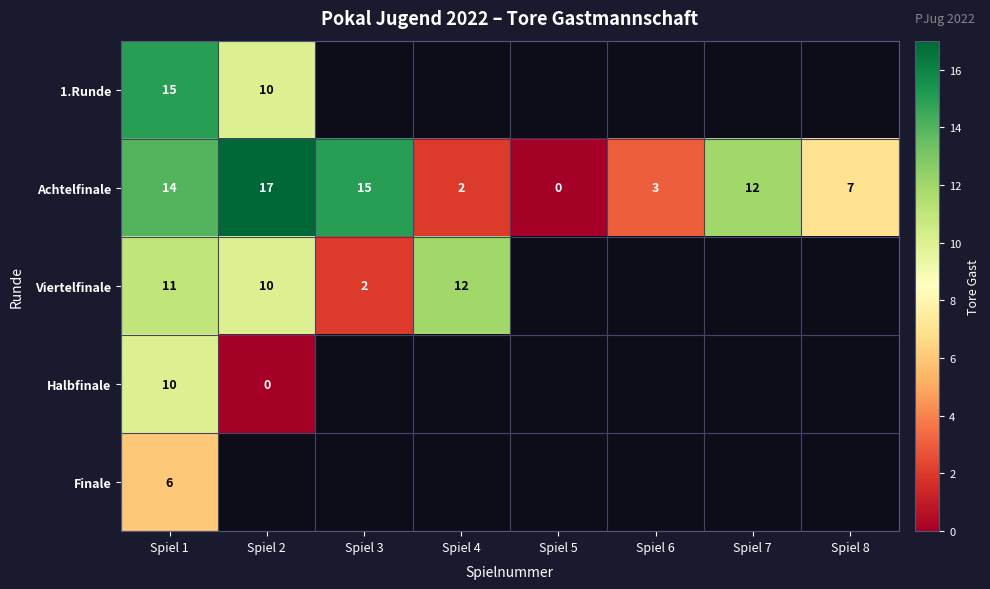

Which category has the lowest value in the Achtelfinale series?

Spiel 5